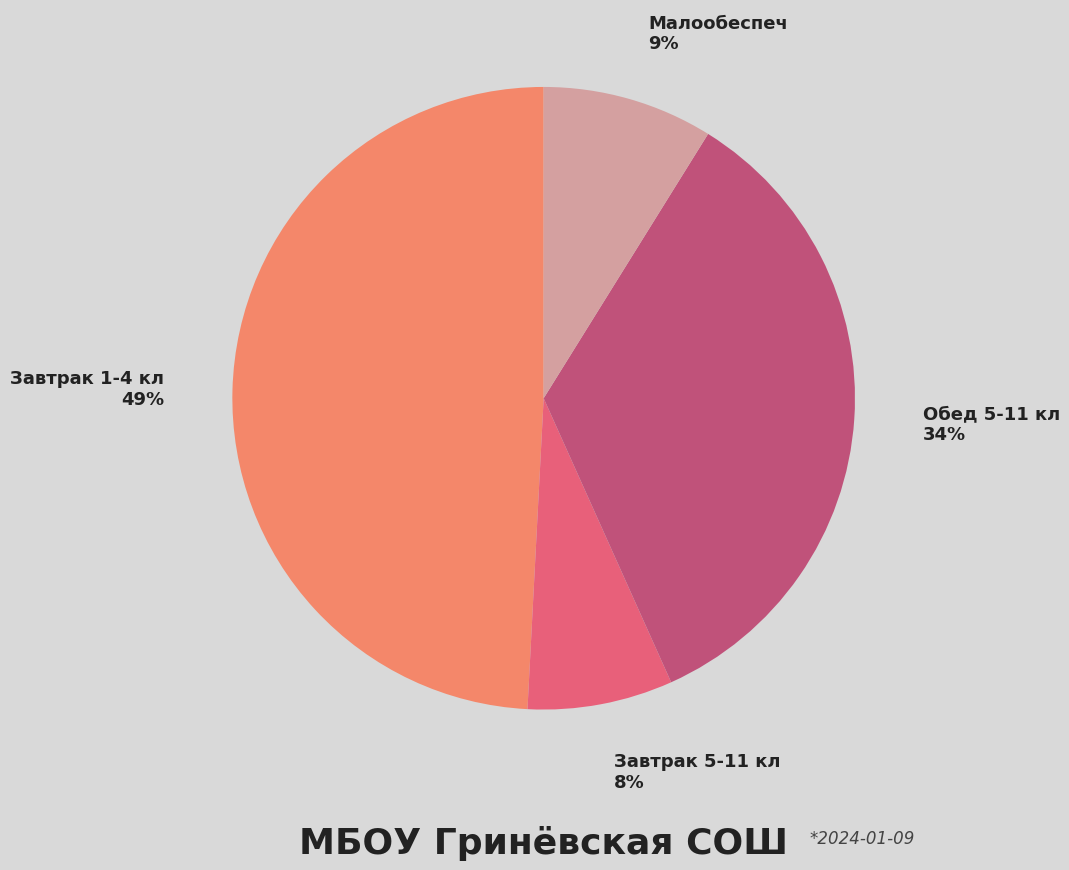

To the nearest percent, what is the average slice percentage?

25%